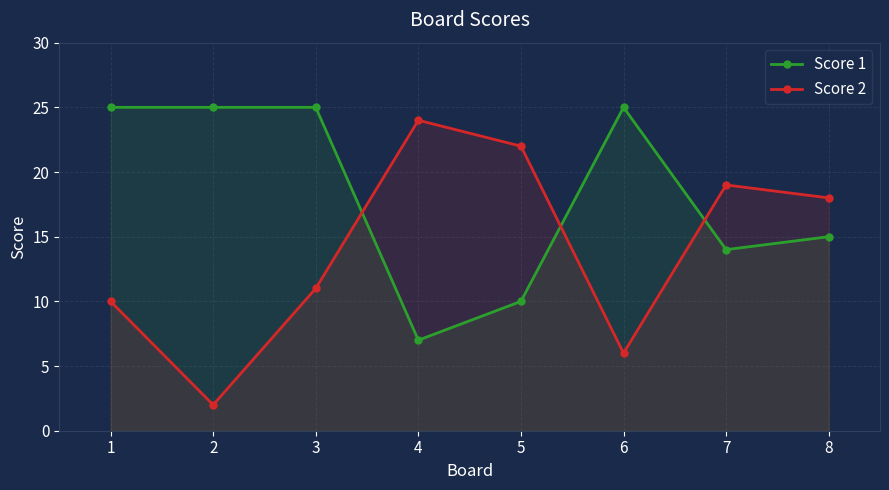

What value does the Score 1 series have at 5?

10